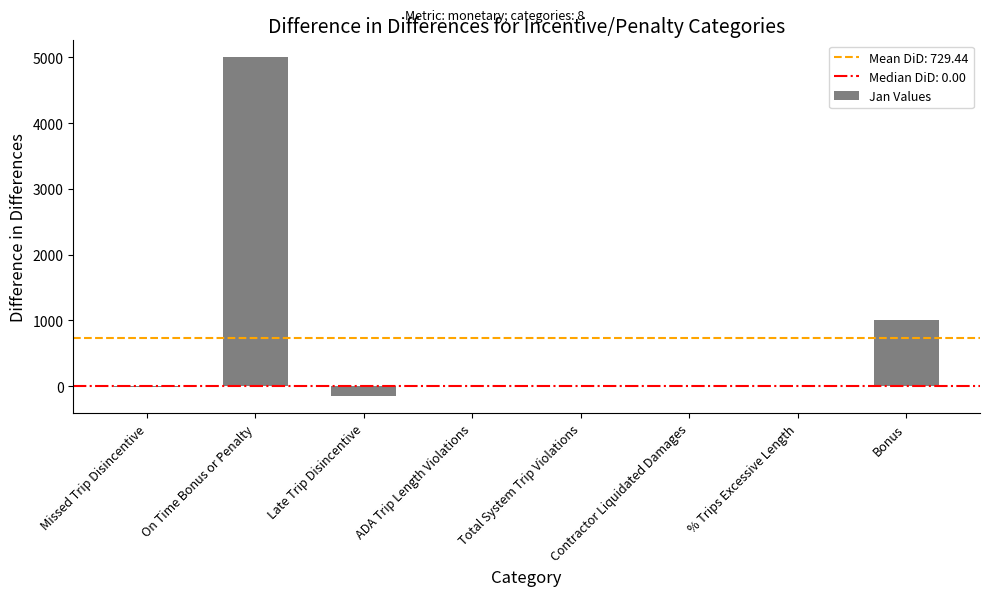

What is the sum of all values?

5835.5